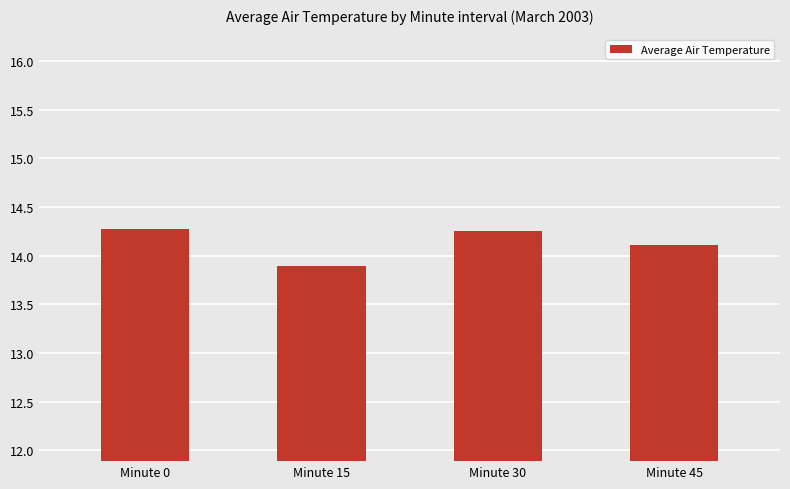

How many data points does each series have?

4